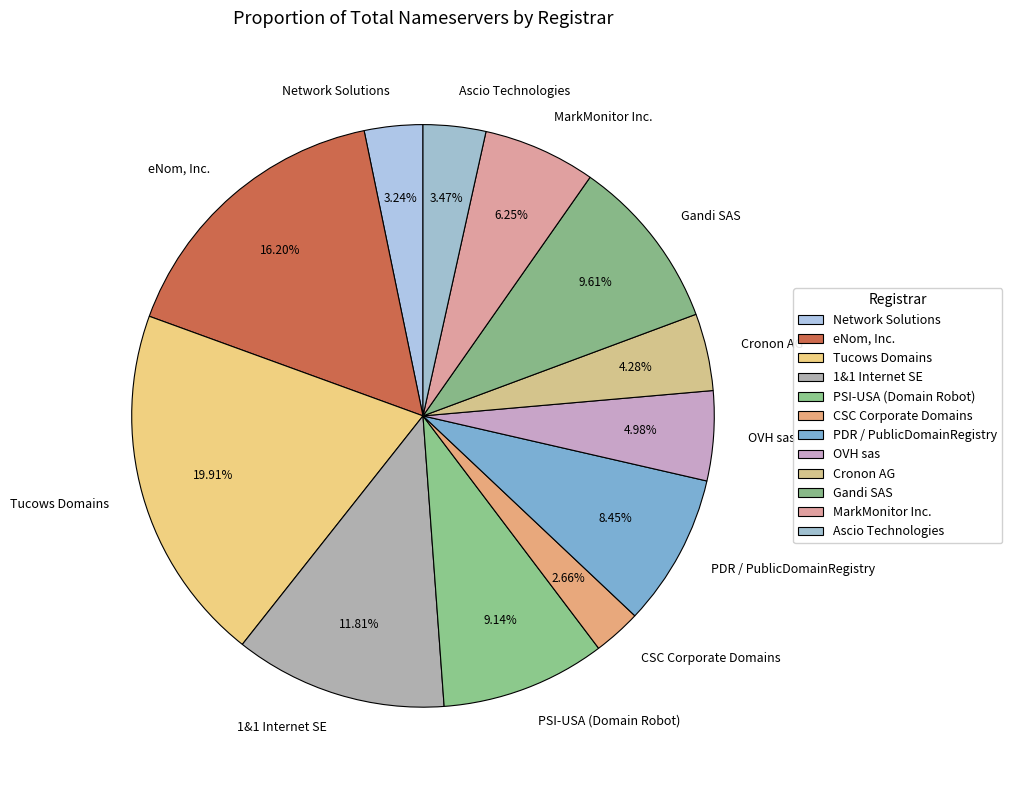

To the nearest percent, what is the combined percentage of eNom, Inc. and MarkMonitor Inc.?

22%